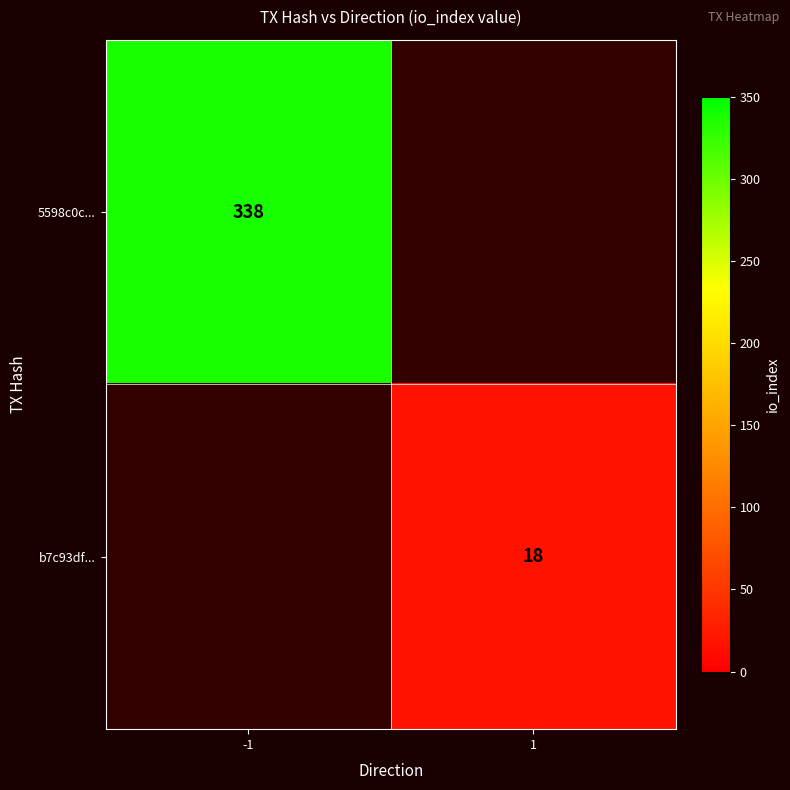

The 5598c0c... series shows 155 at -1. True or false?

False